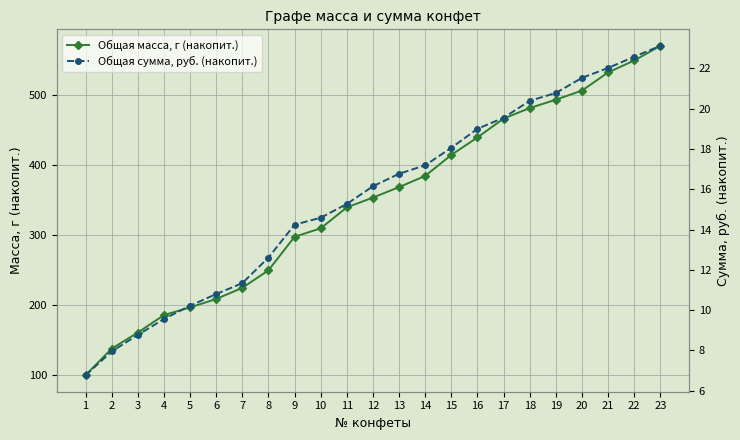

True or false: Общая сумма, руб. (накопит.) and Общая масса, г (накопит.) intersect in this chart.

False